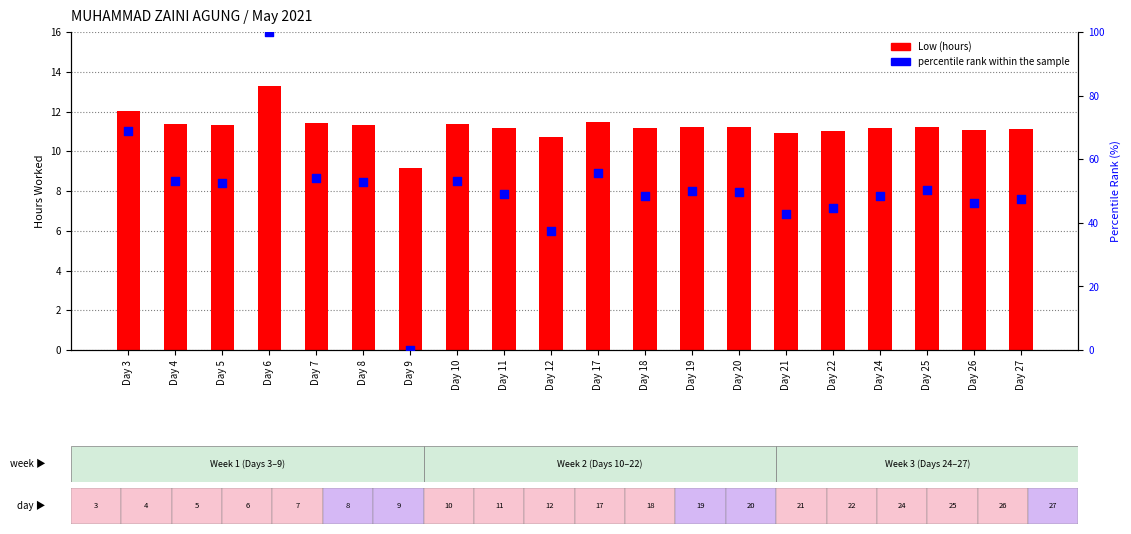

What is the total value across all series at Day 8?

64.1